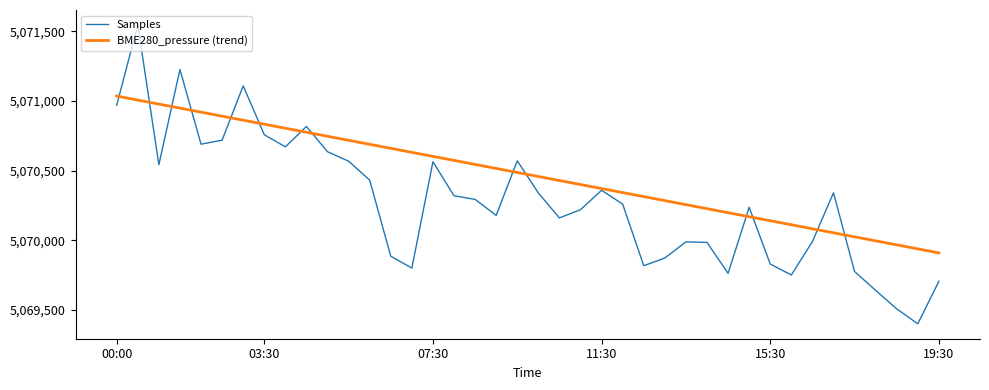

Which series has the widest spread of values?

Samples